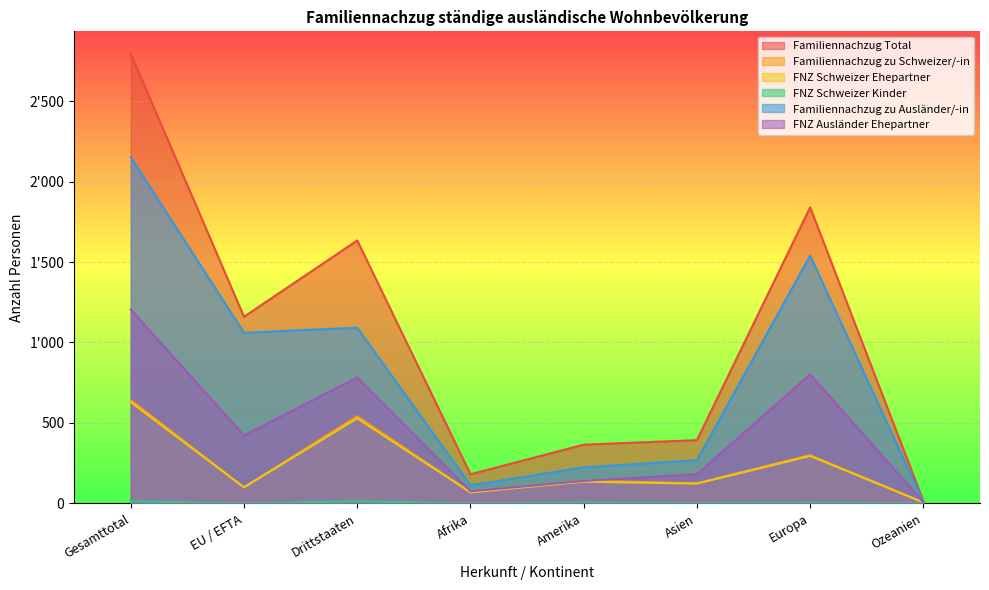

How many lines are shown in the chart?

6